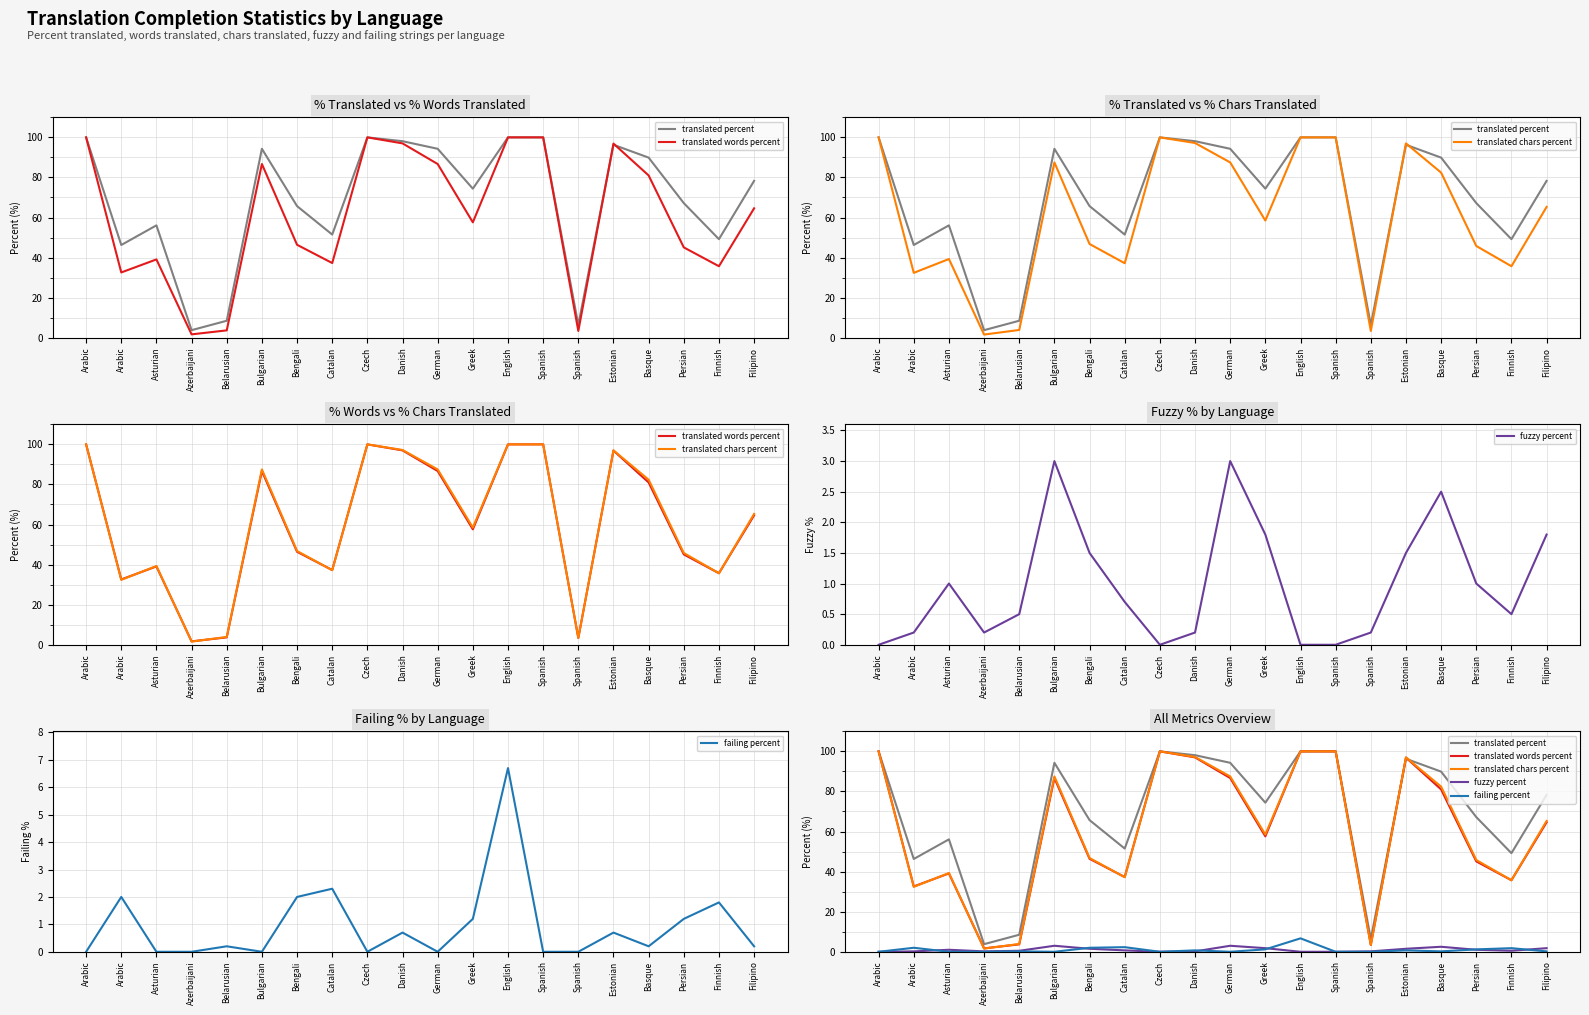

Reading left to right, what are all the values shown in this chart?

translated percent: 100.0	46.3	56.1	3.8	8.5	94.3	65.7	51.5	100.0	98.1	94.3	74.4	100.0	100.0	6.4	96.3	89.9	67.2	49.2	78.3
translated words percent: 100.0	32.6	39.1	1.7	3.7	86.7	46.4	37.3	100.0	97.0	86.7	57.6	100.0	100.0	3.4	96.9	81.0	45.1	35.7	64.6
translated chars percent: 100.0	32.4	39.3	1.6	3.9	87.5	46.8	37.2	100.0	97.2	87.5	58.5	100.0	100.0	3.4	97.0	82.4	45.8	35.7	65.3
fuzzy percent: 0.0	0.2	1.0	0.2	0.5	3.0	1.5	0.7	0.0	0.2	3.0	1.8	0.0	0.0	0.2	1.5	2.5	1.0	0.5	1.8
failing percent: 0.0	2.0	0.0	0.0	0.2	0.0	2.0	2.3	0.0	0.7	0.0	1.2	6.7	0.0	0.0	0.7	0.2	1.2	1.8	0.2